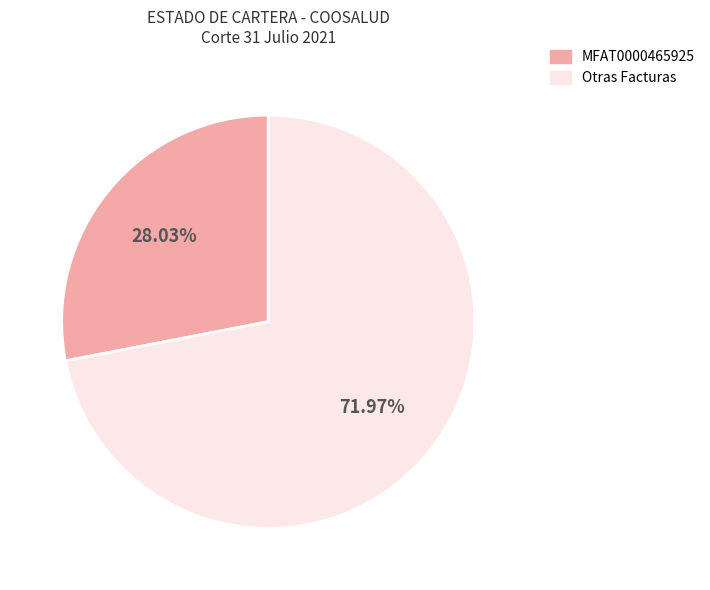

Is there any slice that represents more than half of the pie?

Yes